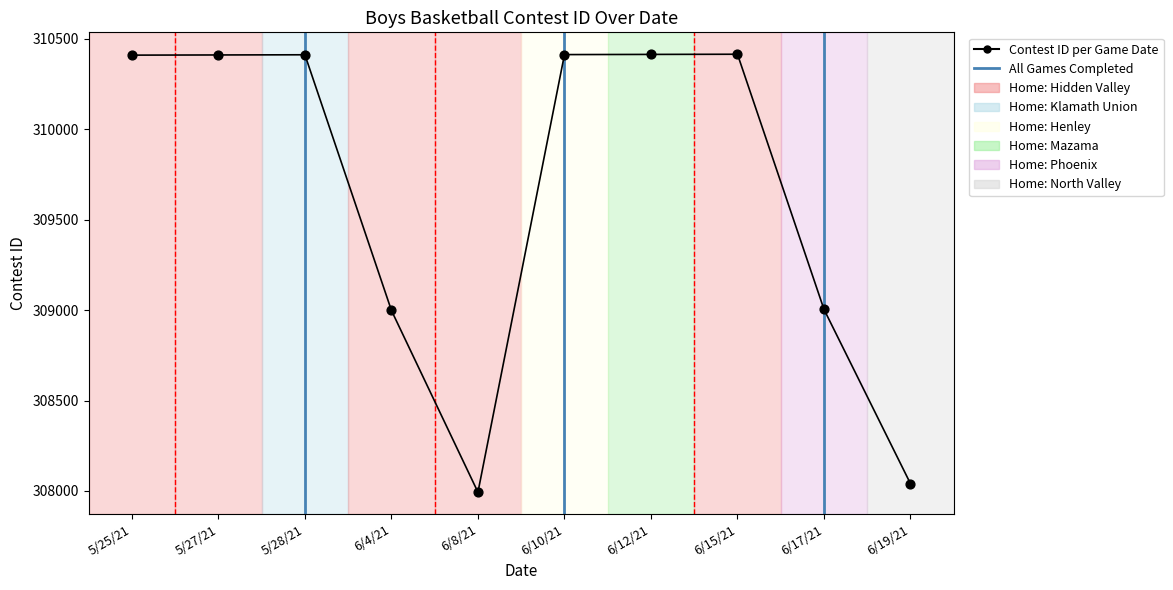

Approximately how many times larger is the value at 6/19/21 compared to 6/15/21?

1.0